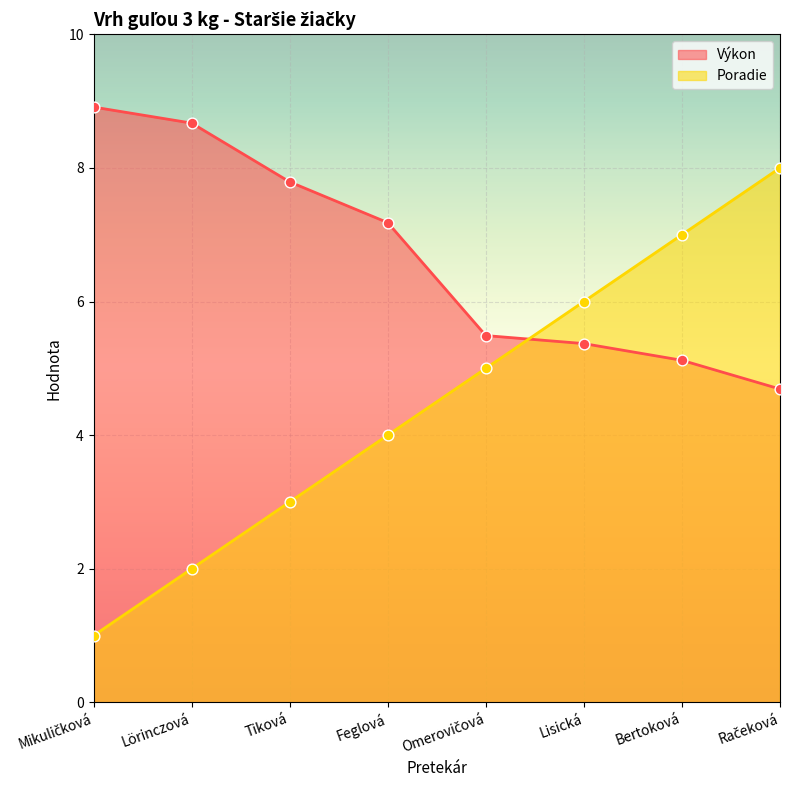

What is the total value across all series at Račeková?

12.7